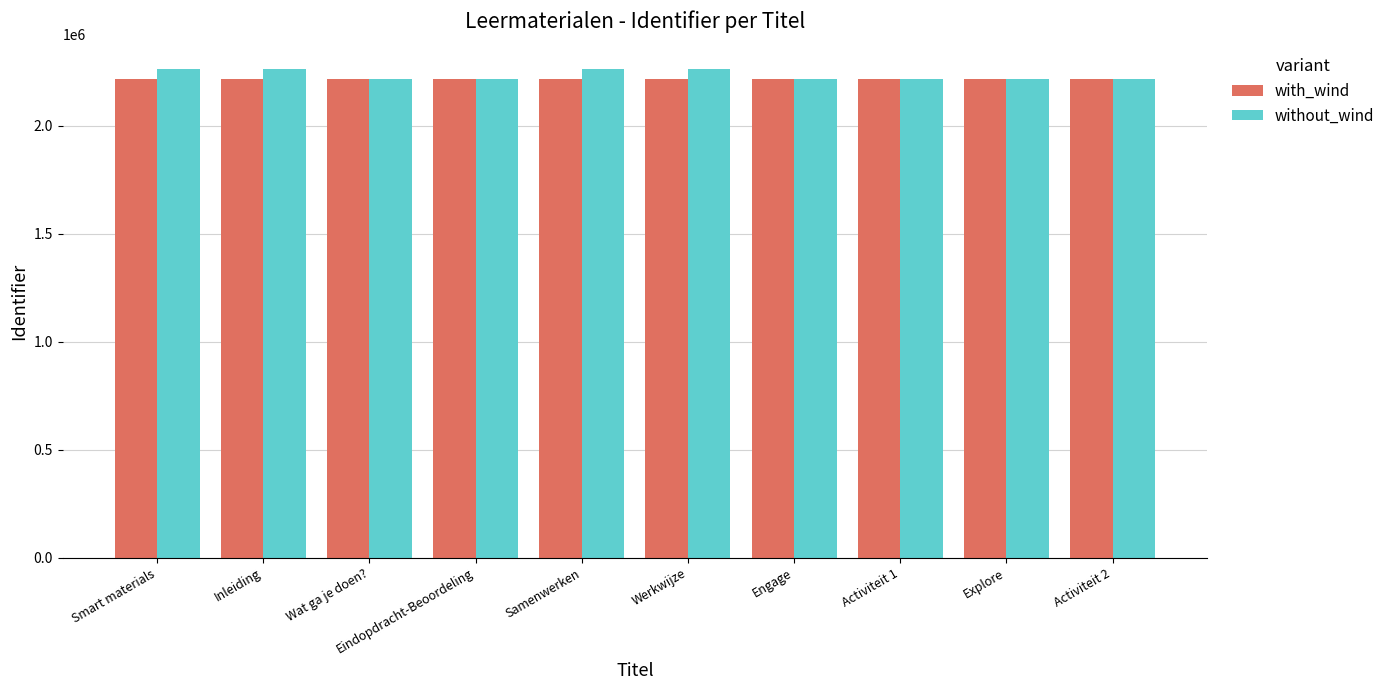

List the series in order of their peak value, highest first.

without_wind, with_wind